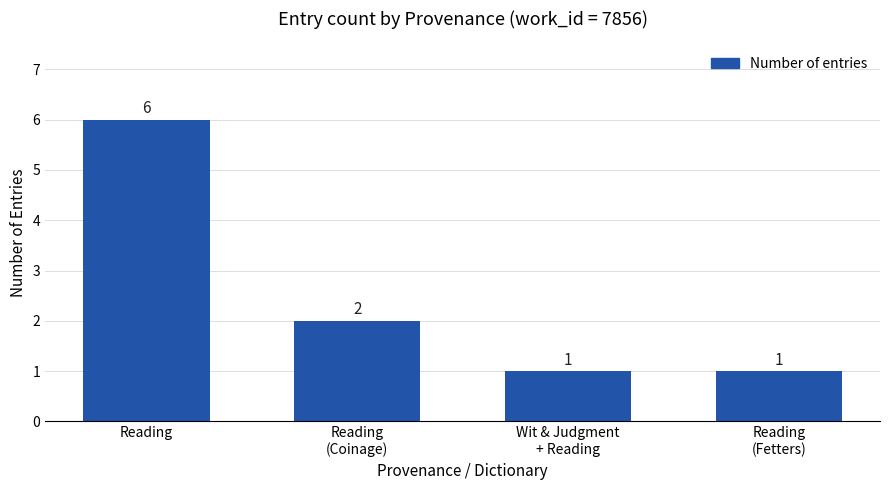

Between Reading
(Coinage) and Reading, which is larger?

Reading